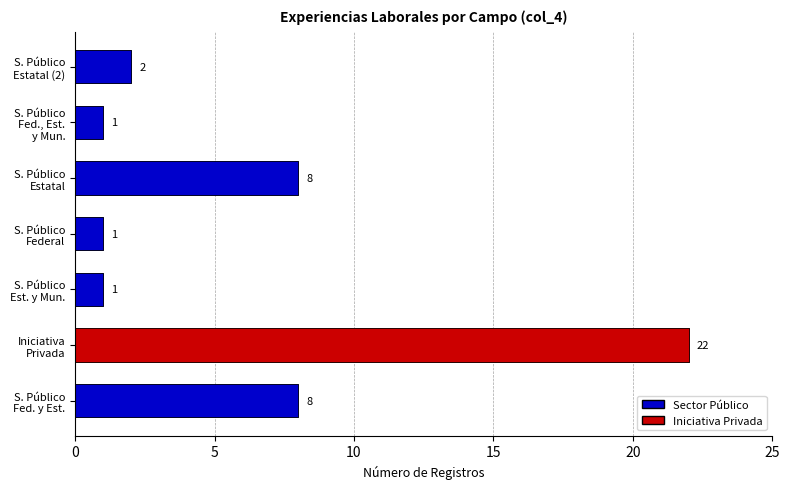

Between S. Público Estatal and S. Público Fed. y Est., which is larger?

S. Público Estatal